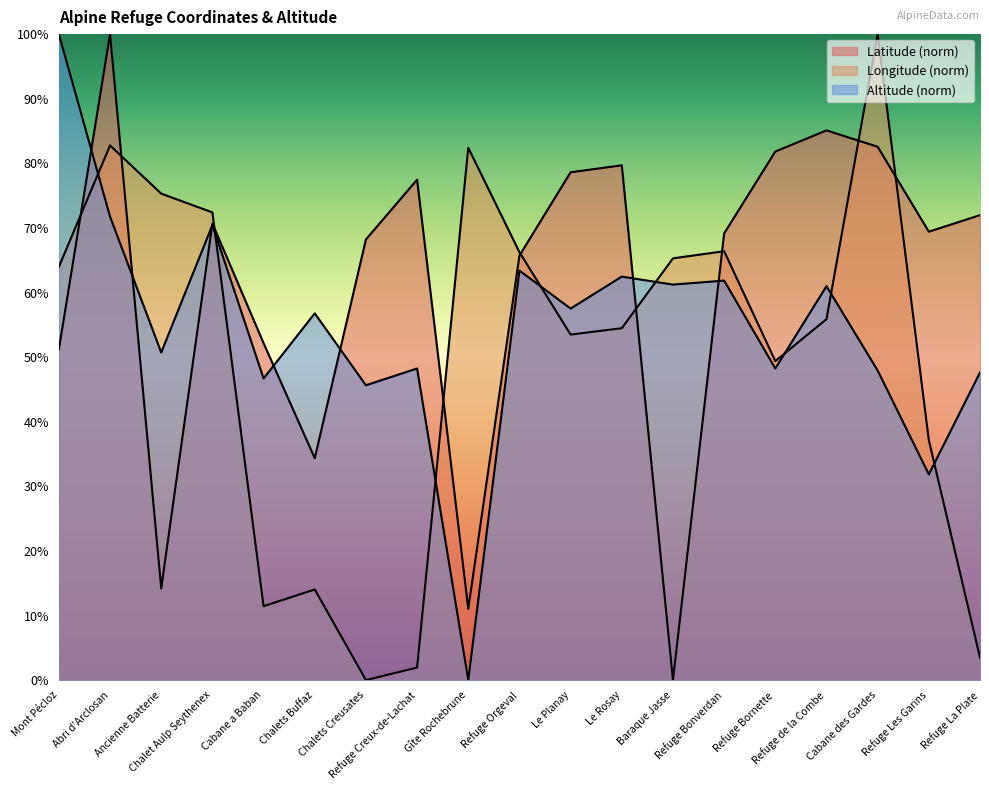

Is the value of Longitude at Ancienne Batterie greater than the value of Latitude at Chalets Creusates?

Yes